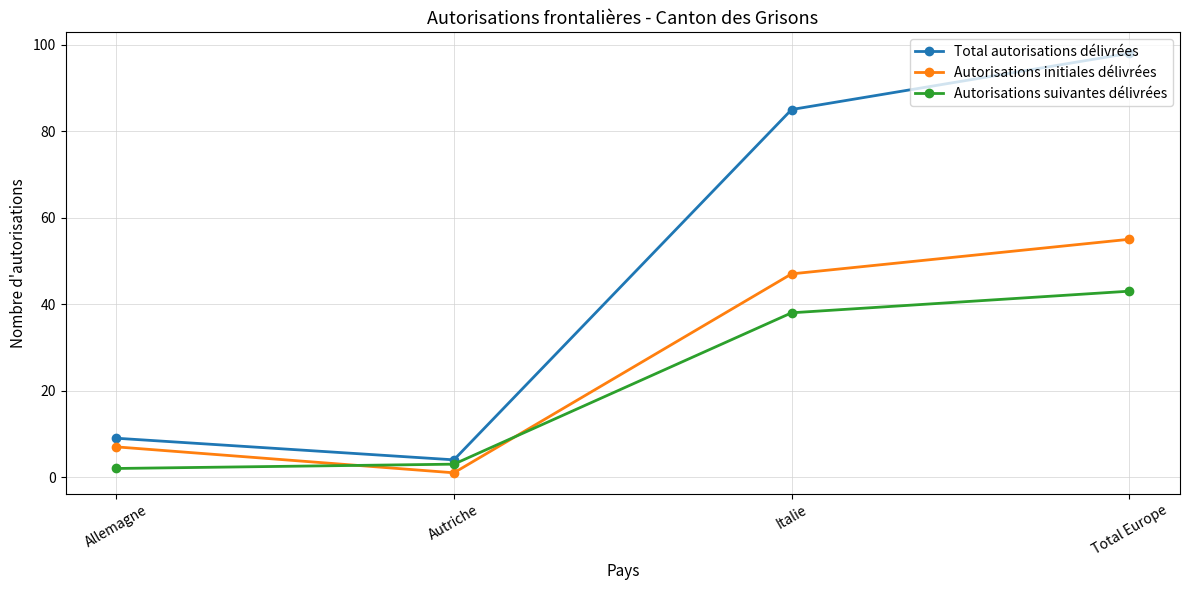

True or false: Autorisations suivantes délivrées and Autorisations initiales délivrées cross at least once.

True